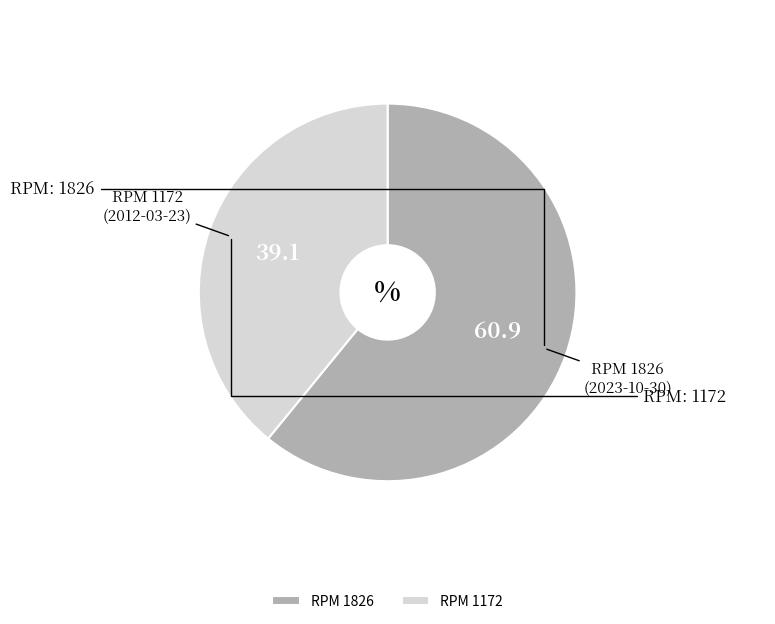

Count the number of slices in the pie.

2